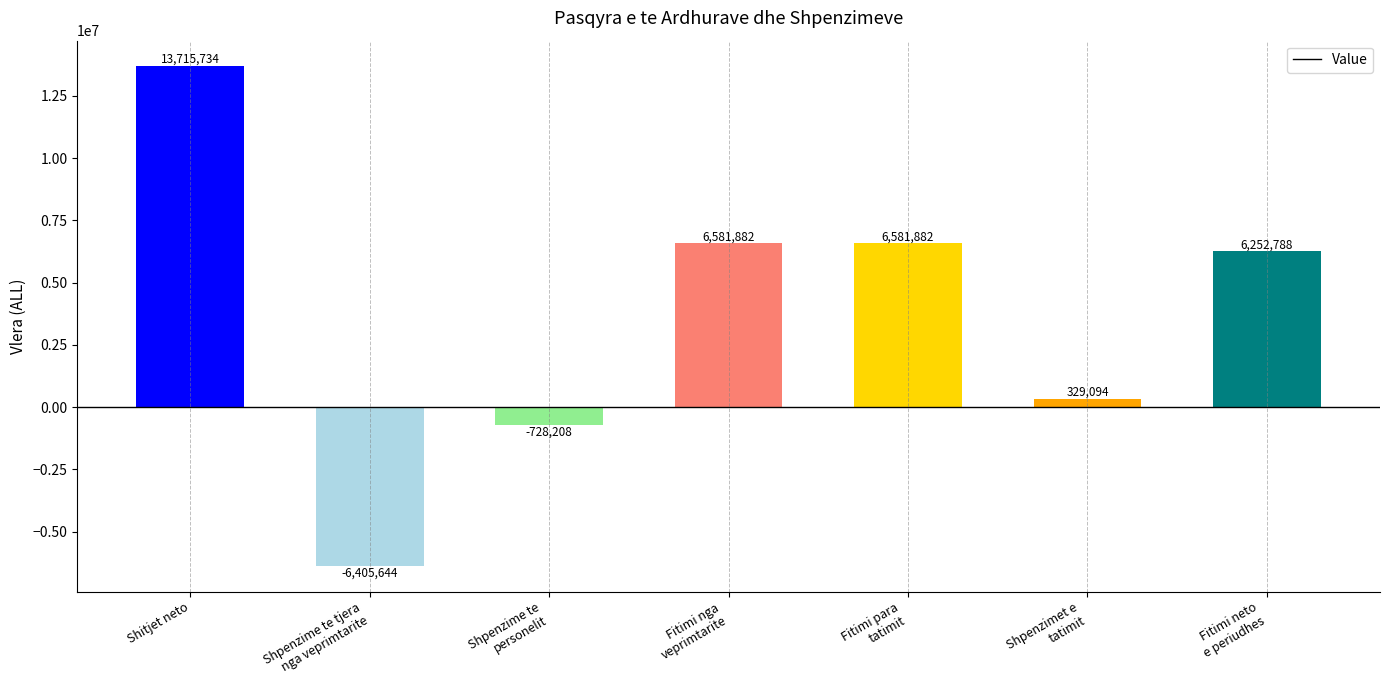

What is the label of the 1st bar from the right?

Fitimi neto
e periudhes